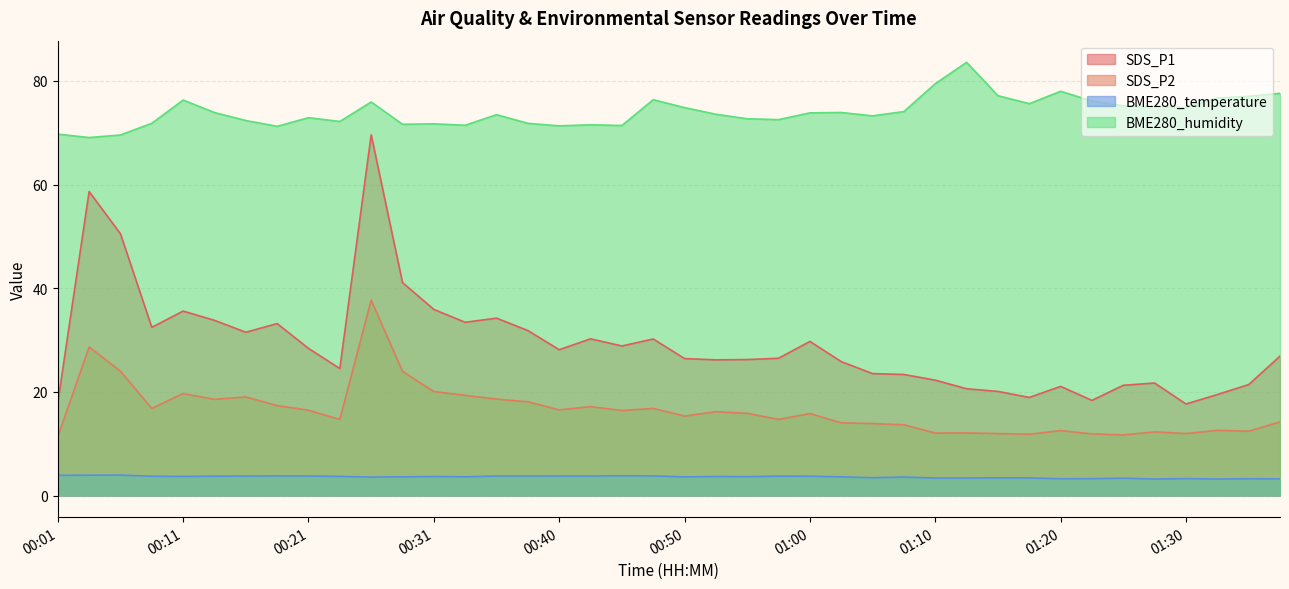

Reading left to right, list all the values displayed in this chart.

SDS_P1: 00:01=17.9	00:04=58.6	00:06=50.5	00:09=32.5	00:11=35.6	00:13=33.8	00:16=31.5	00:18=33.2	00:21=28.4	00:23=24.5	00:26=69.6	00:28=41.1	00:31=35.9	00:33=33.4	00:36=34.2	00:38=31.8	00:40=28.1	00:43=30.2	00:45=28.9	00:48=30.2	00:50=26.4	00:53=26.2	00:55=26.2	00:58=26.5	01:00=29.7	01:03=25.8	01:05=23.5	01:08=23.4	01:10=22.2	01:12=20.6	01:15=20.1	01:18=18.9	01:20=21.1	01:23=18.4	01:25=21.3	01:28=21.7	01:30=17.6	01:32=19.5	01:35=21.4	01:37=26.9
SDS_P2: 00:01=11.3	00:04=28.7	00:06=24.0	00:09=16.8	00:11=19.7	00:13=18.6	00:16=19.0	00:18=17.4	00:21=16.4	00:23=14.7	00:26=37.7	00:28=23.9	00:31=20.1	00:33=19.3	00:36=18.6	00:38=18.1	00:40=16.5	00:43=17.1	00:45=16.4	00:48=16.8	00:50=15.3	00:53=16.2	00:55=15.8	00:58=14.7	01:00=15.8	01:03=14.0	01:05=13.9	01:08=13.7	01:10=12.1	01:12=12.1	01:15=11.9	01:18=11.8	01:20=12.5	01:23=11.9	01:25=11.7	01:28=12.3	01:30=11.9	01:32=12.6	01:35=12.4	01:37=14.2
BME280_temperature: 00:01=3.9	00:04=3.9	00:06=3.9	00:09=3.7	00:11=3.7	00:13=3.7	00:16=3.8	00:18=3.8	00:21=3.8	00:23=3.7	00:26=3.6	00:28=3.6	00:31=3.7	00:33=3.6	00:36=3.8	00:38=3.8	00:40=3.8	00:43=3.8	00:45=3.8	00:48=3.8	00:50=3.6	00:53=3.7	00:55=3.6	00:58=3.7	01:00=3.7	01:03=3.6	01:05=3.4	01:08=3.6	01:10=3.4	01:12=3.4	01:15=3.4	01:18=3.4	01:20=3.2	01:23=3.2	01:25=3.3	01:28=3.2	01:30=3.3	01:32=3.2	01:35=3.2	01:37=3.2
BME280_humidity: 00:01=69.7	00:04=69.1	00:06=69.6	00:09=71.8	00:11=76.3	00:13=73.9	00:16=72.3	00:18=71.2	00:21=72.9	00:23=72.2	00:26=75.9	00:28=71.6	00:31=71.7	00:33=71.4	00:36=73.5	00:38=71.8	00:40=71.3	00:43=71.5	00:45=71.4	00:48=76.4	00:50=74.8	00:53=73.6	00:55=72.7	00:58=72.5	01:00=73.8	01:03=73.9	01:05=73.2	01:08=74.1	01:10=79.5	01:12=83.6	01:15=77.1	01:18=75.6	01:20=78.0	01:23=76.1	01:25=75.2	01:28=75.0	01:30=74.9	01:32=76.7	01:35=77.0	01:37=77.6